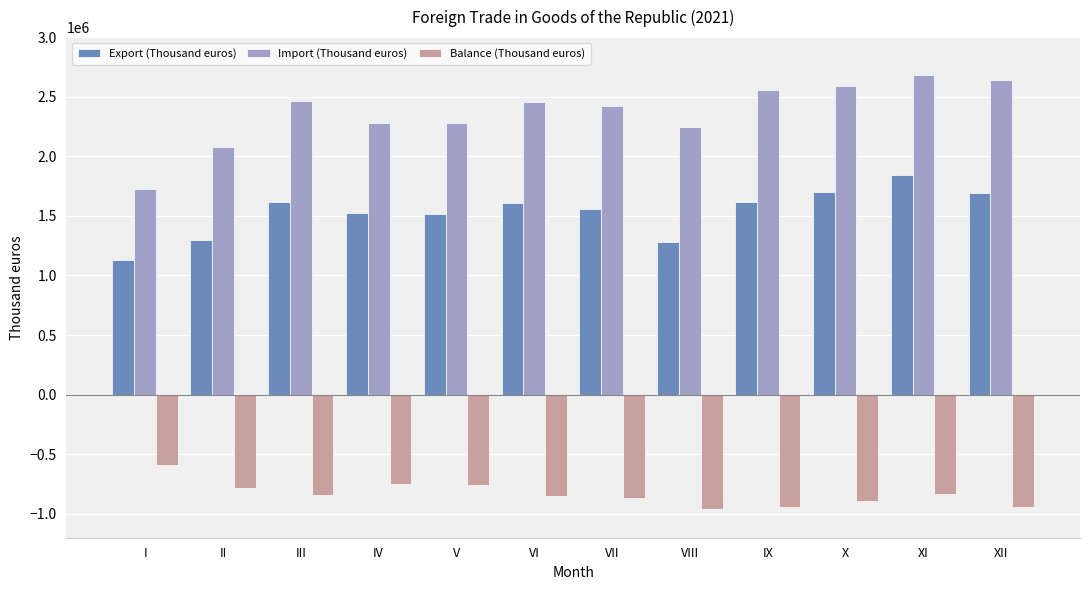

What is the minimum value for Balance (Thousand euros)?

-961803